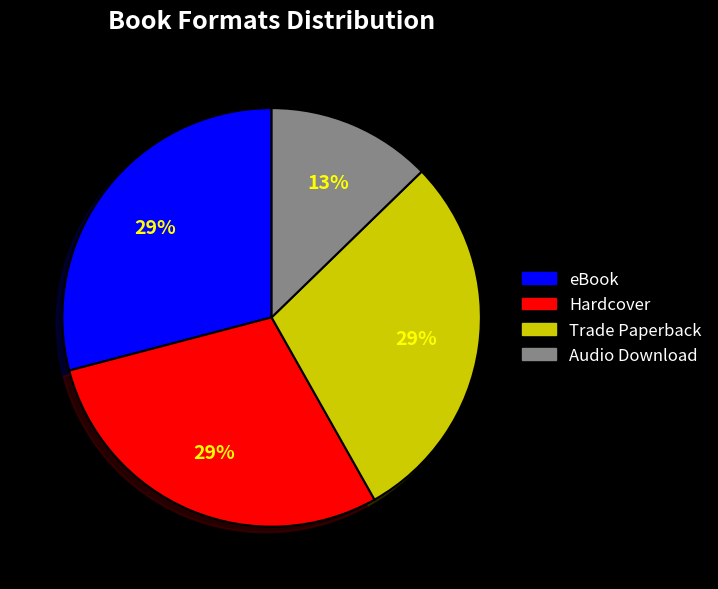

To the nearest percent, what percentage of the pie is Trade Paperback?

29%